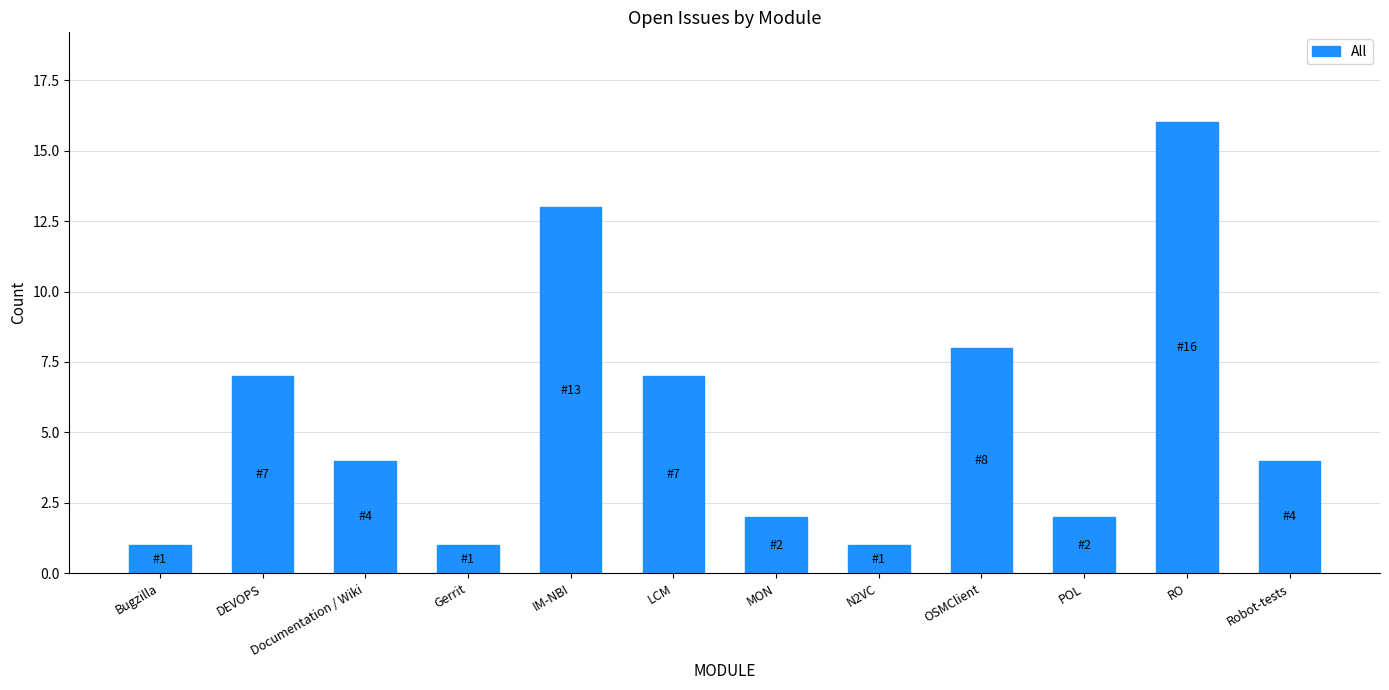

What is the greatest value displayed?

16